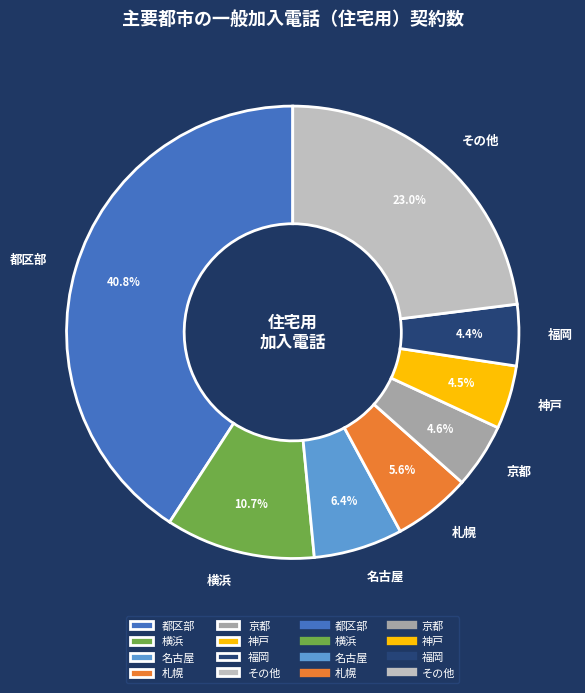

What percentage is NOT represented by 福岡?

95.6%